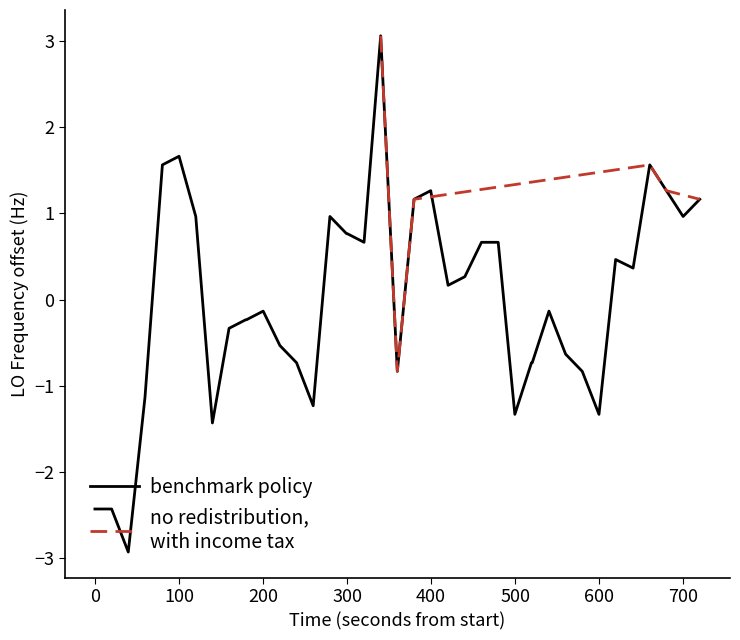

What is the highest value of the benchmark policy series?

3.1